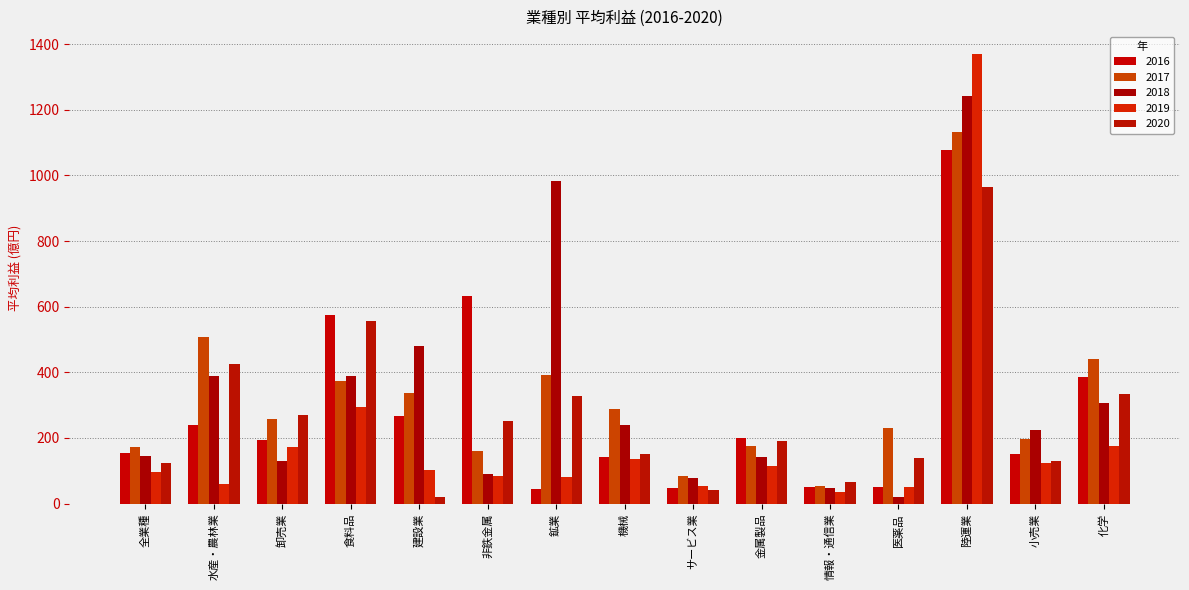

List the labels in order of 2017 value, largest first.

陸運業, 水産・農林業, 化学, 鉱業, 食料品, 建設業, 機械, 卸売業, 医薬品, 小売業, 金属製品, 全業種, 非鉄金属, サービス業, 情報・通信業